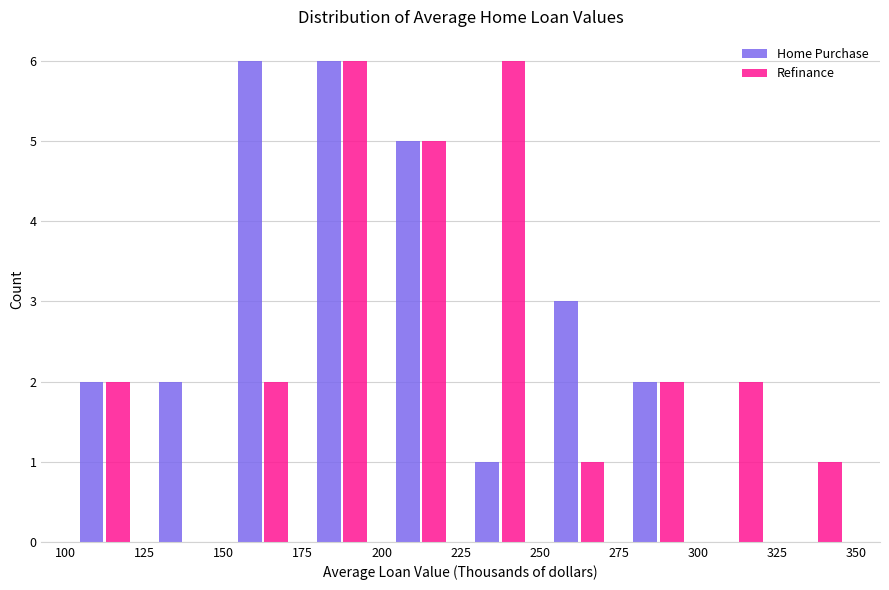

What is the height of the Refinance bar covering 250 to 275 on the x-axis? The values are not printed on the chart, so give them approximately, as read against the axis.

1